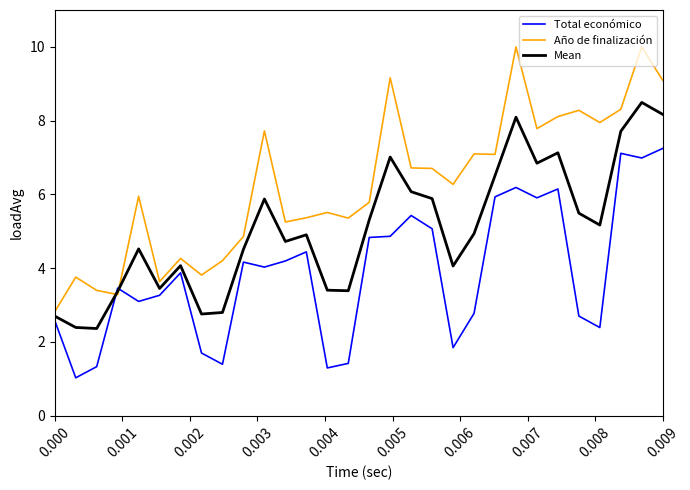

Which series has the largest range (max minus min)?

Año de finalización